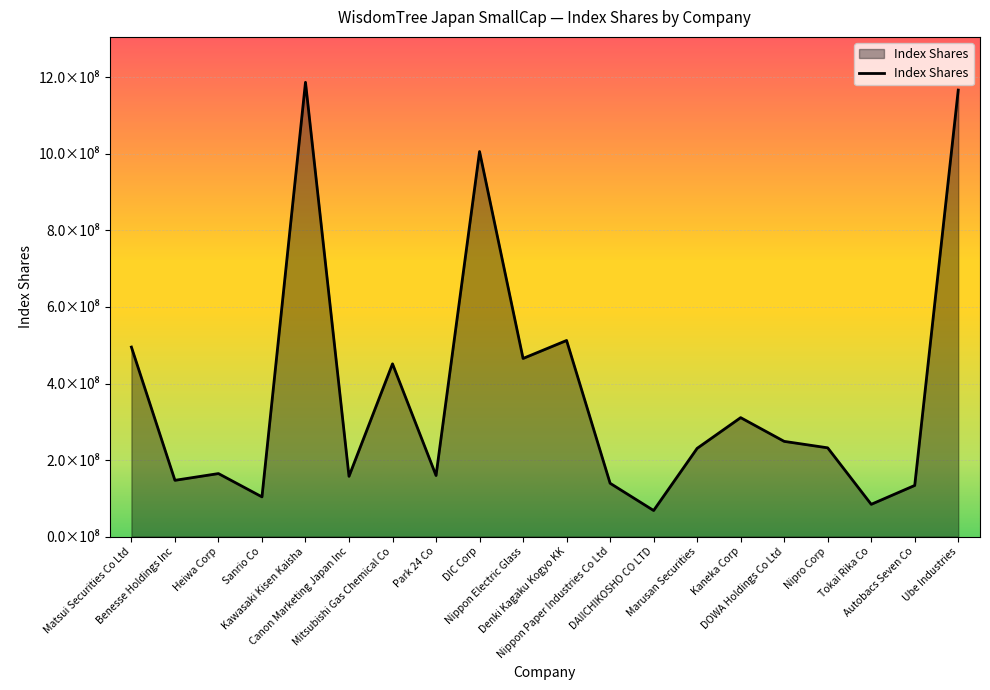

At which category does the chart reach its minimum across all series?

DAIICHIKOSHO CO LTD